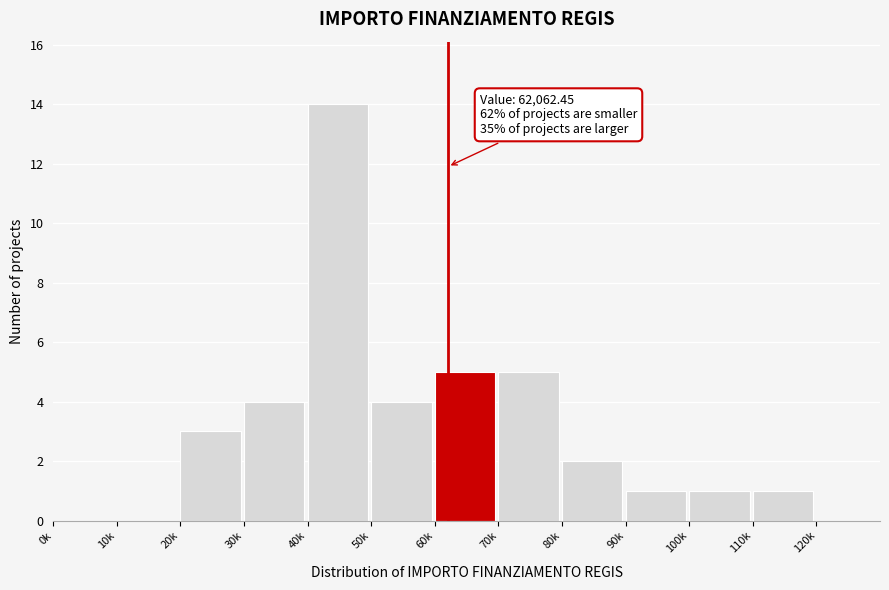

Reading left to right, what are all the values shown in this chart?

0k=0	10k=0	20k=3	30k=4	40k=14	50k=4	60k=5	70k=5	80k=2	90k=1	100k=1	110k=1	120k=0